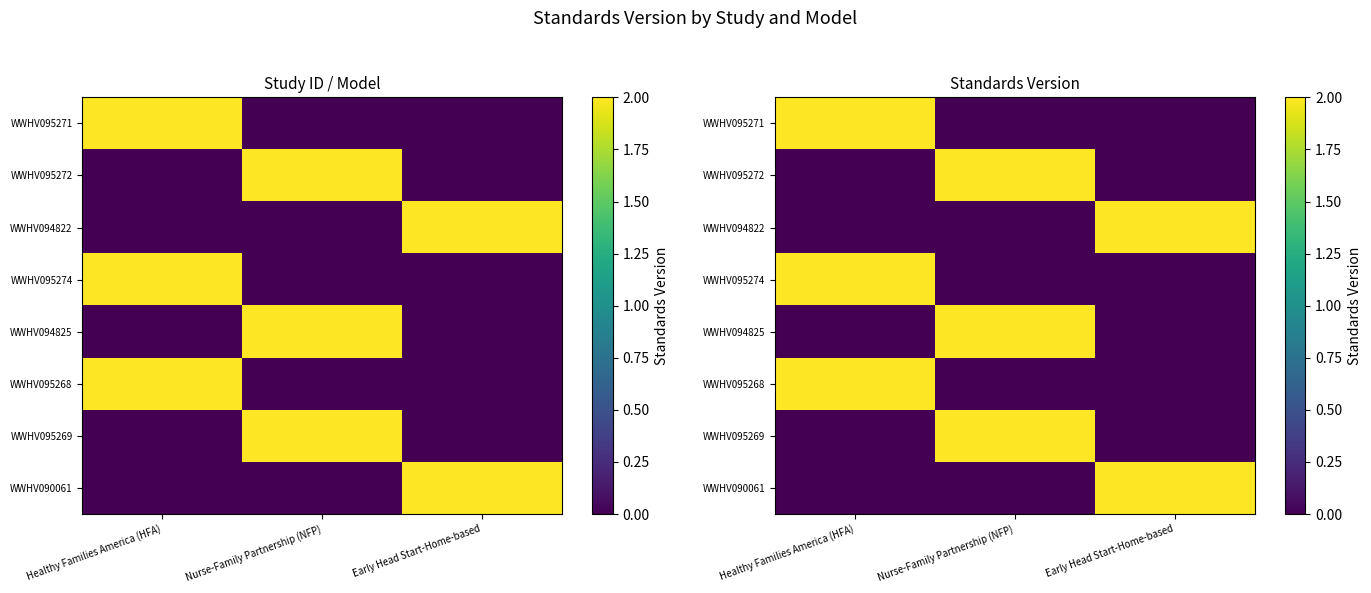

At how many categories does at least one series exceed 0?

3